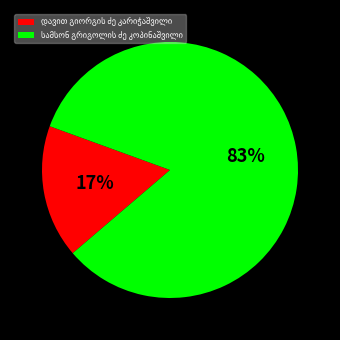

To the nearest percent, what is the average slice percentage?

50%